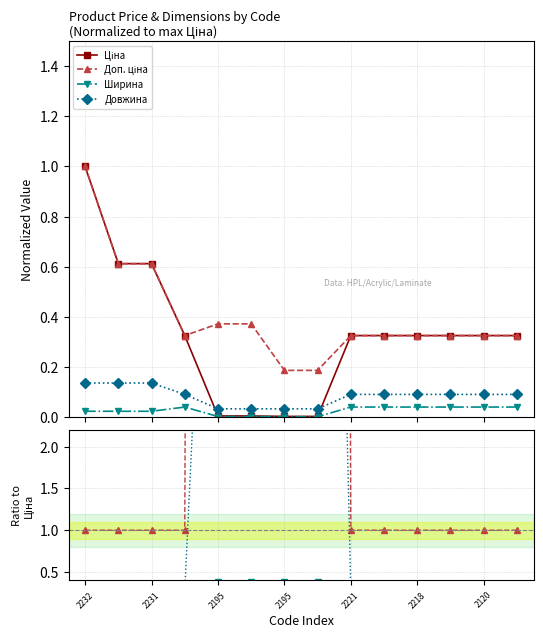

What are all the series names shown in the legend?

Ціна, Доп. ціна, Ширина, Довжина